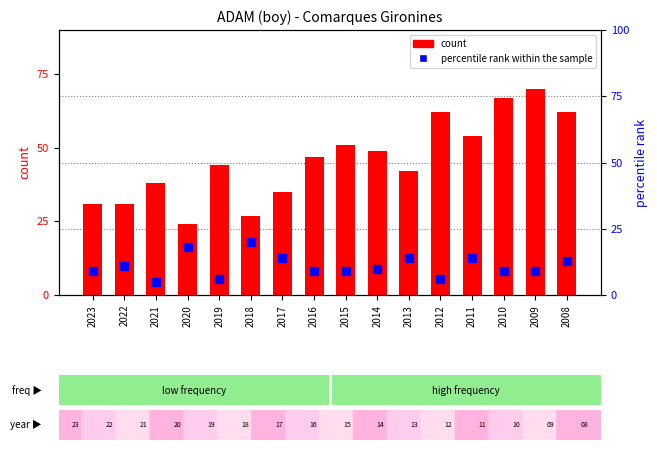

Which series contains the lowest Y value?

percentile rank within the sample